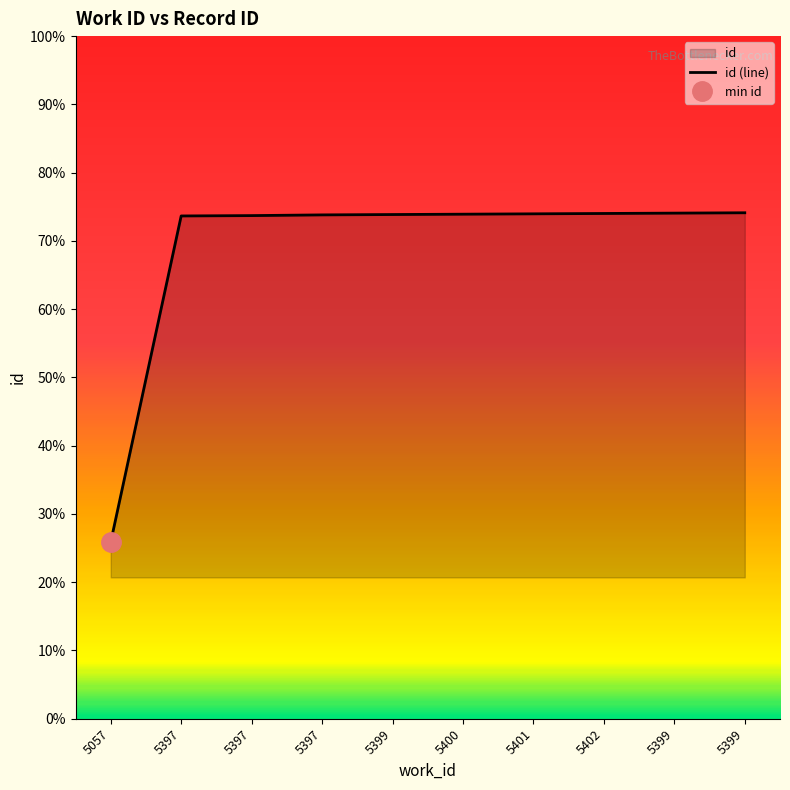

Reading left to right, extract all data points from this chart.

13564	14487	14488	14490	14491	14492	14493	14494	14495	14496